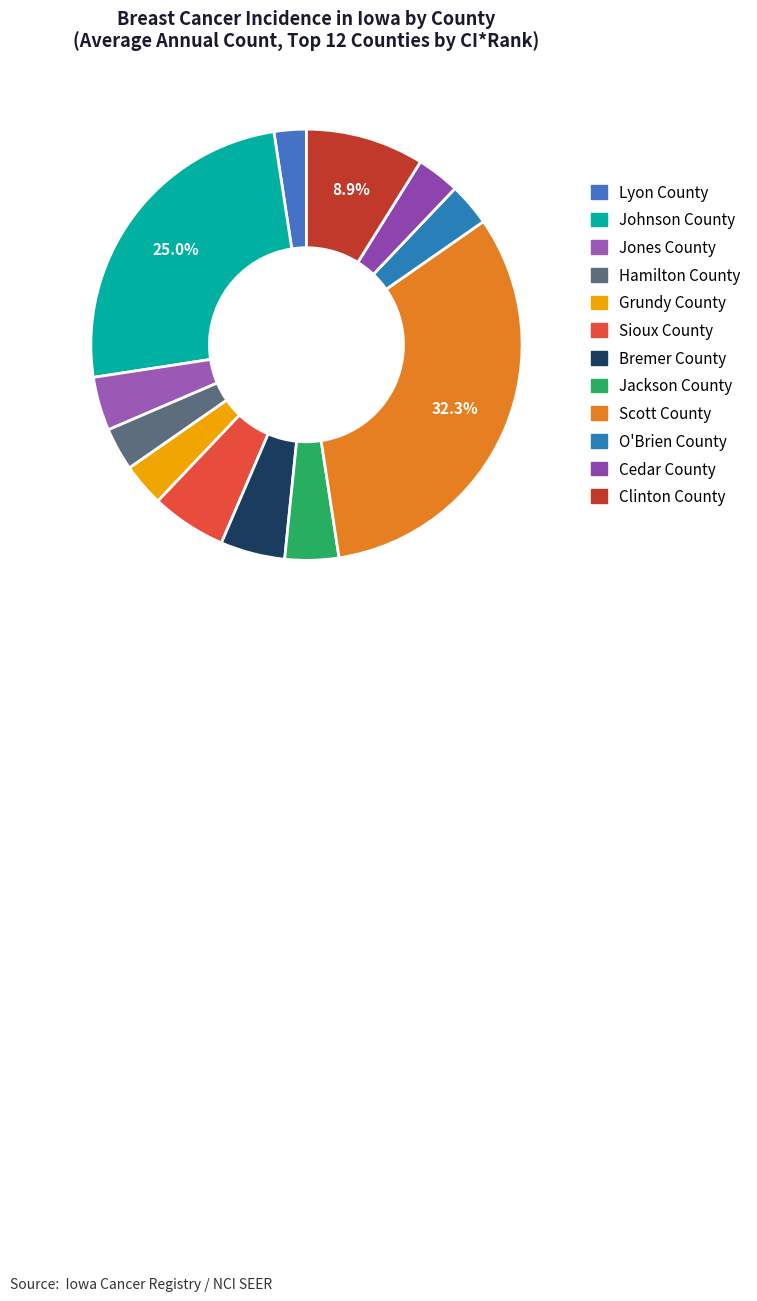

To the nearest percent, what portion does Lyon County represent?

2%